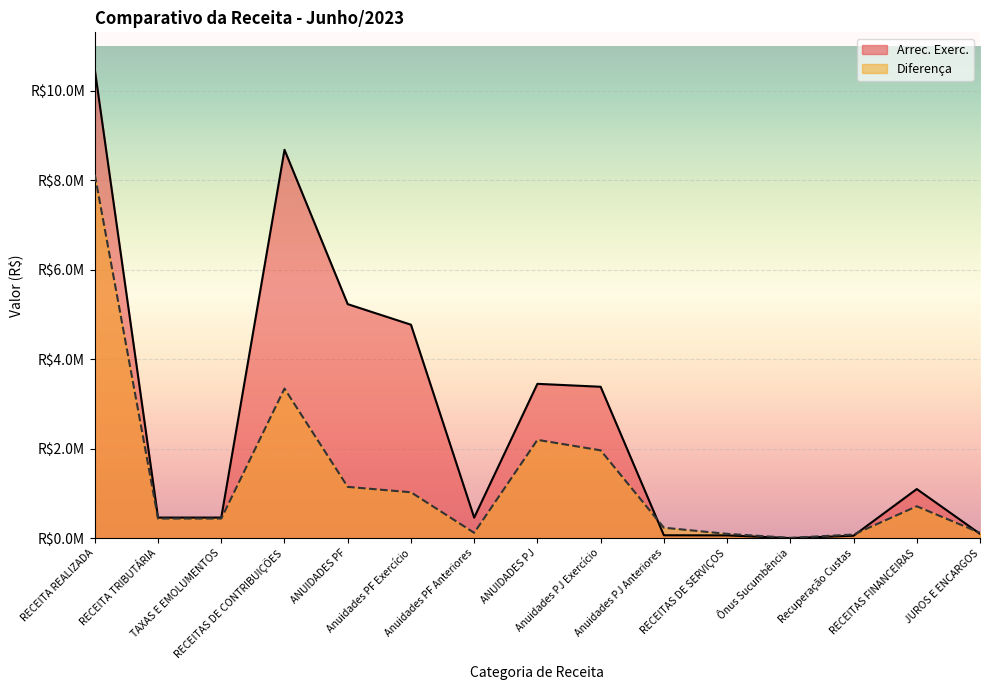

What are all the series names shown in the legend?

Arrec. Exerc., Diferença